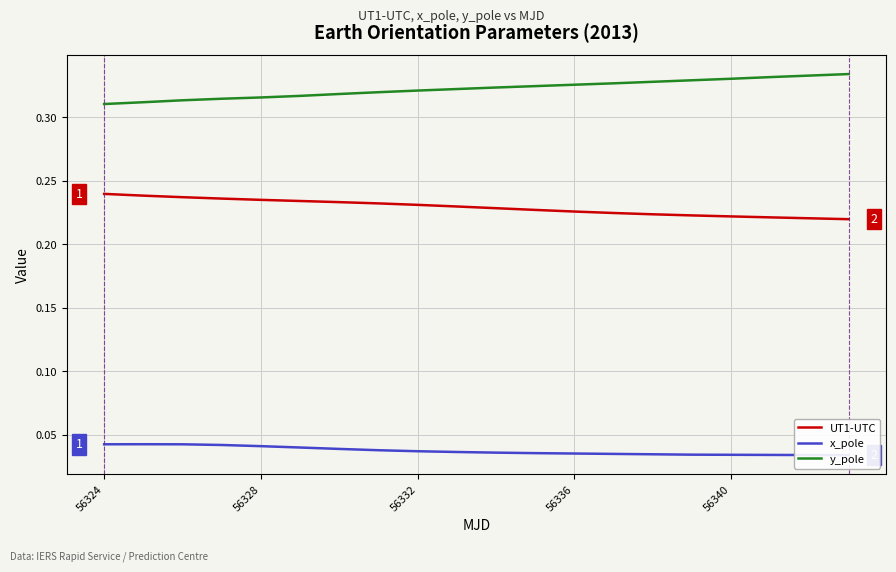

True or false: UT1-UTC and y_pole cross at least once.

False